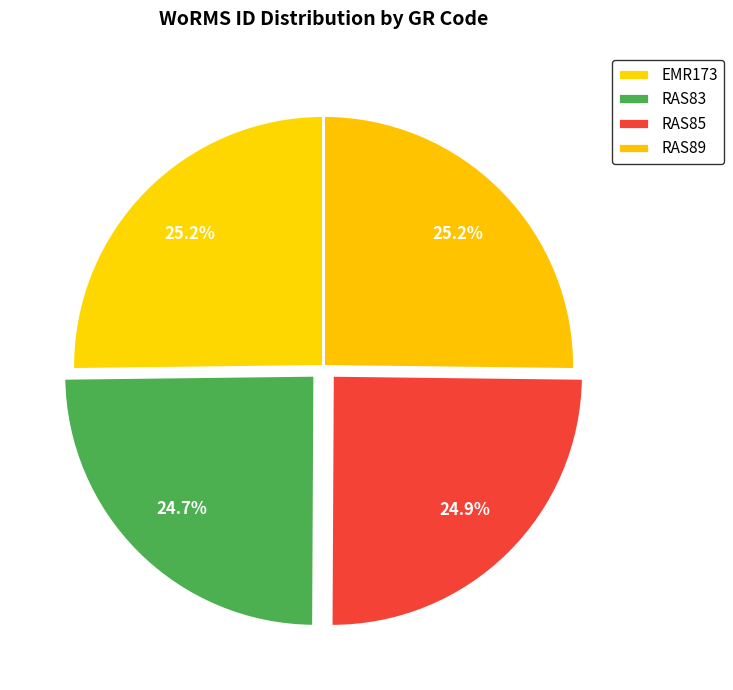

Rank the categories by value from lowest to highest.

RAS83, RAS85, EMR173, RAS89